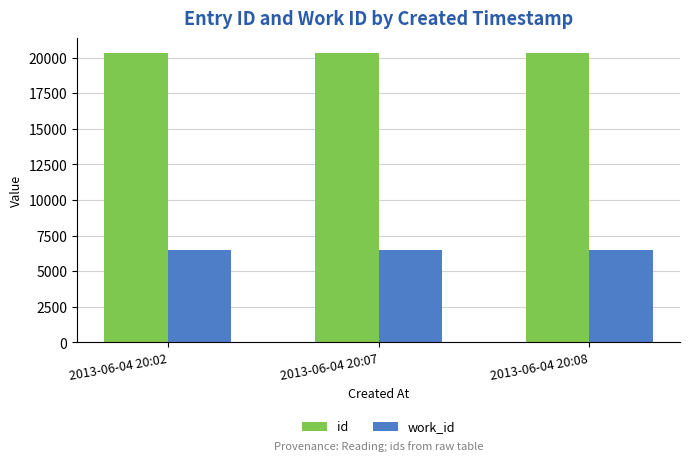

At how many categories does at least one series exceed 8698?

3